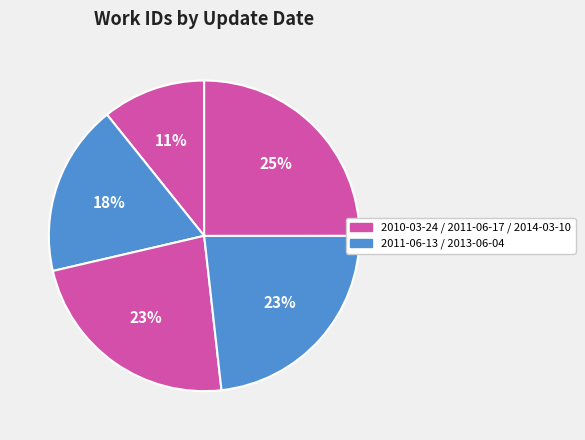

Count the number of slices in the pie.

5